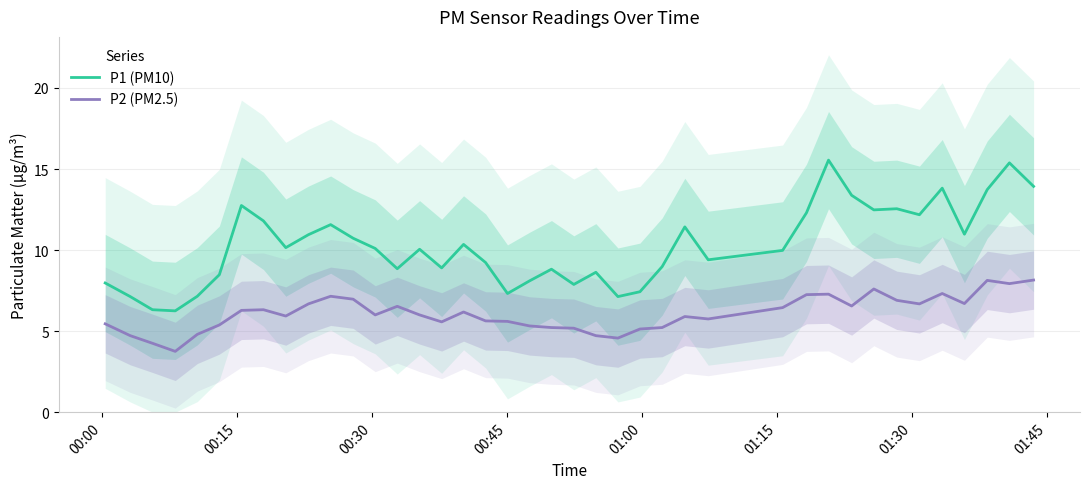

Count the number of categories in the chart.

40